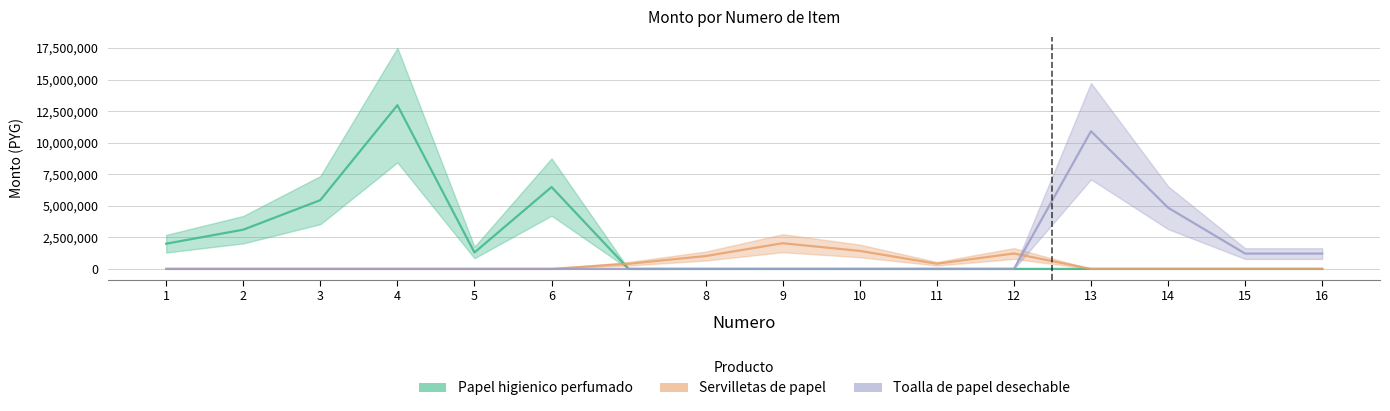

True or false: Toalla de papel desechable and Papel higienico perfumado intersect in this chart.

False